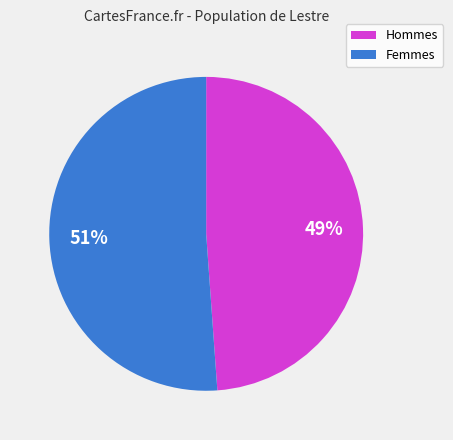

Rank the categories by value from highest to lowest.

Femmes, Hommes